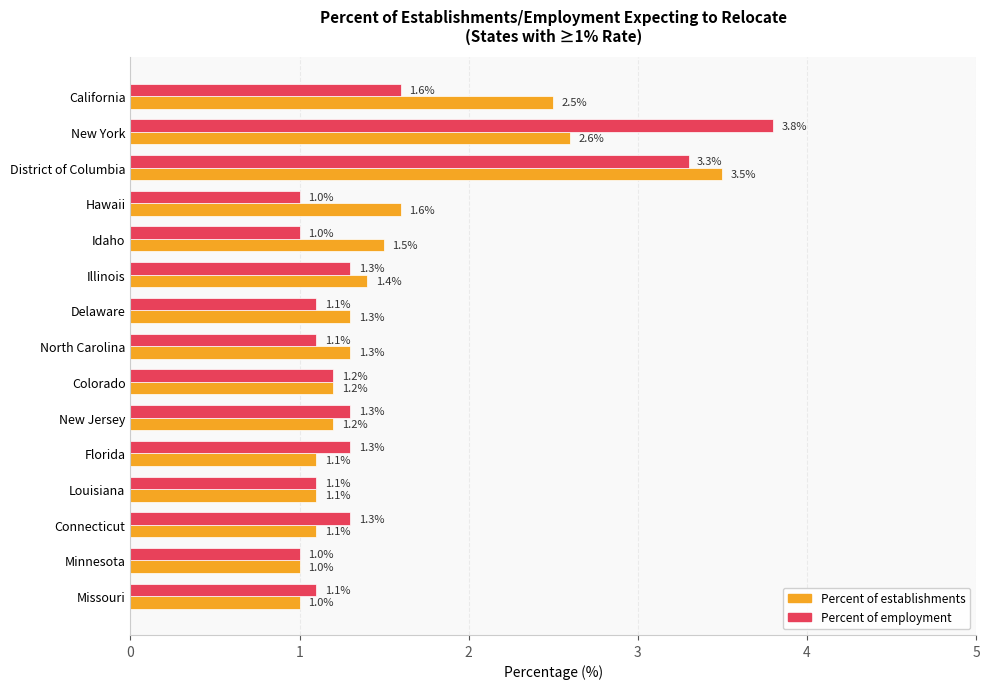

What is the difference between the maximum and second lowest values in the Percent of employment series?

2.8